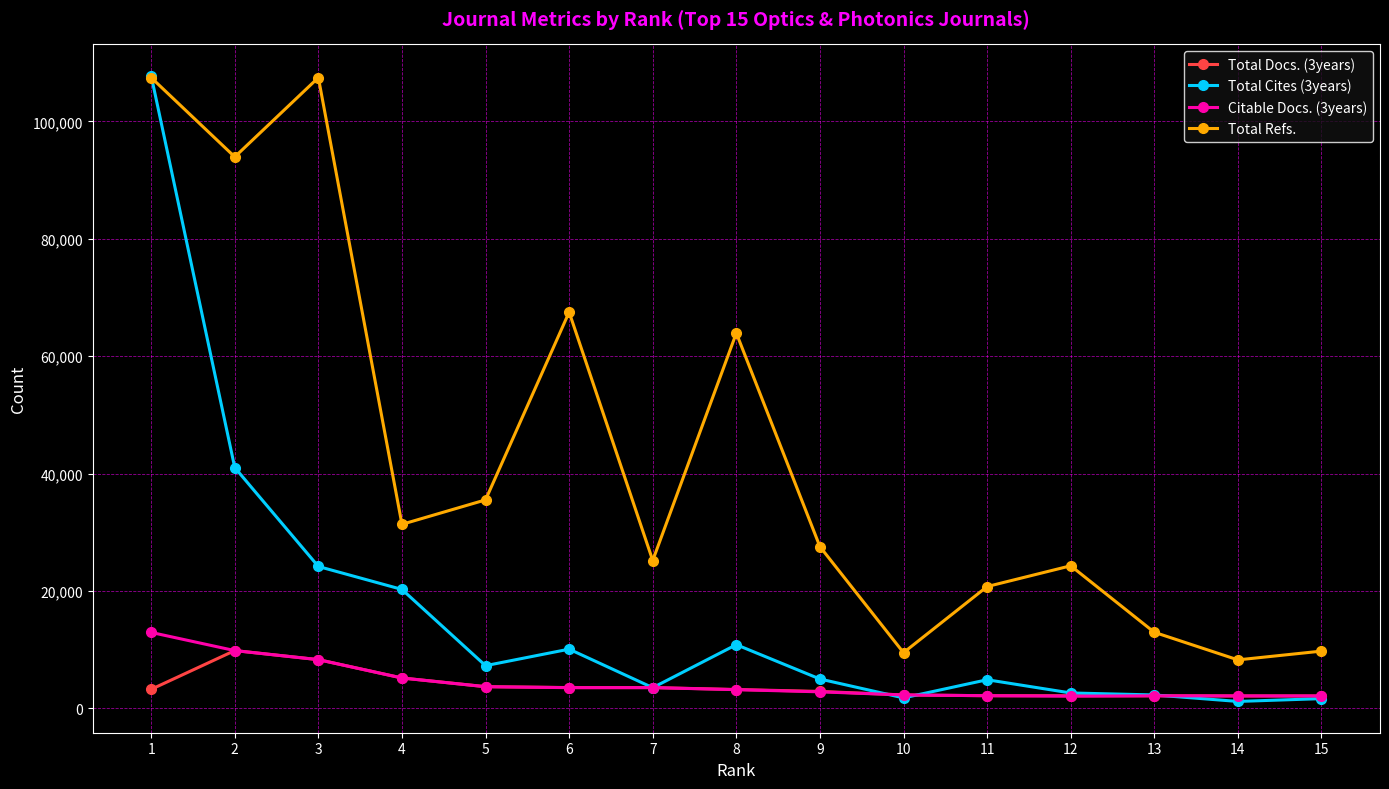

Read the Total Cites (3years) value at 4, to the nearest 100.

20200